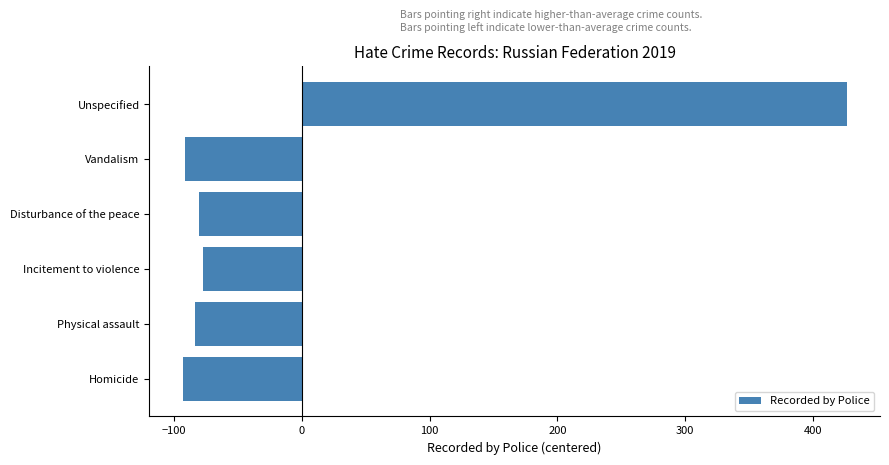

The chart shows a value of -91.5 at Vandalism. True or false?

True